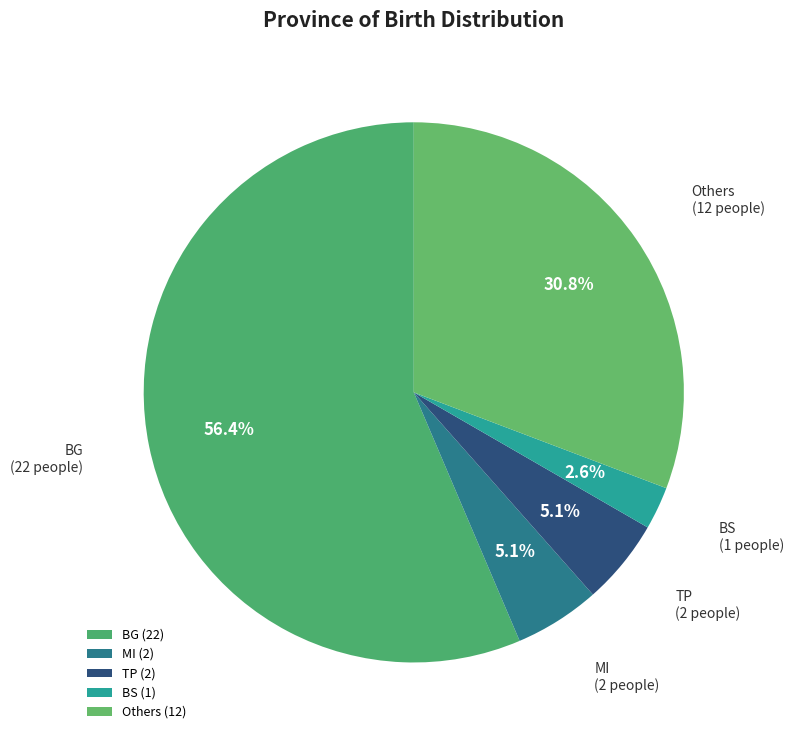

Which category accounts for the majority?

BG (22)